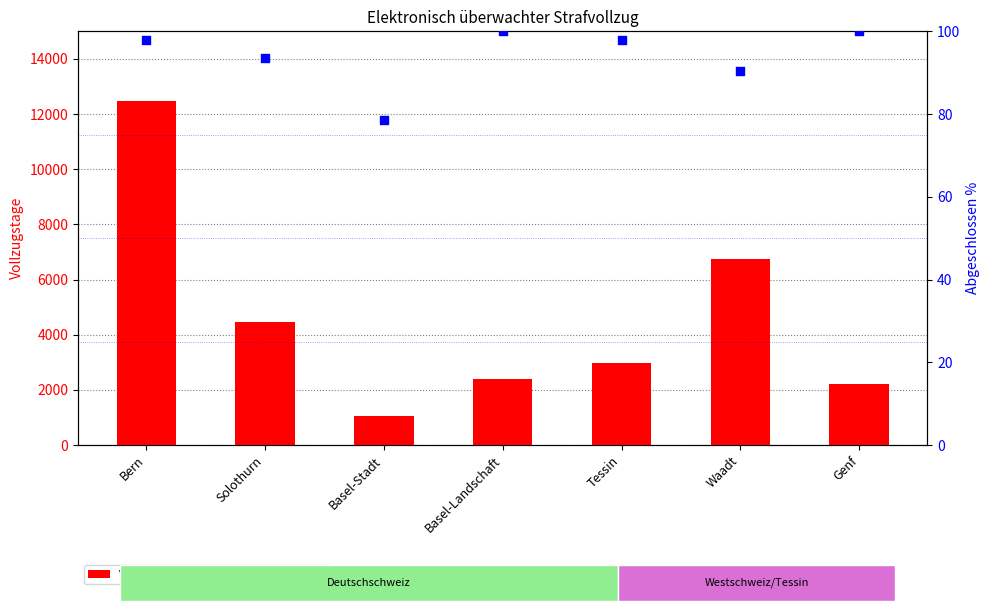

What is the total value across all series at Waadt?

6836.5